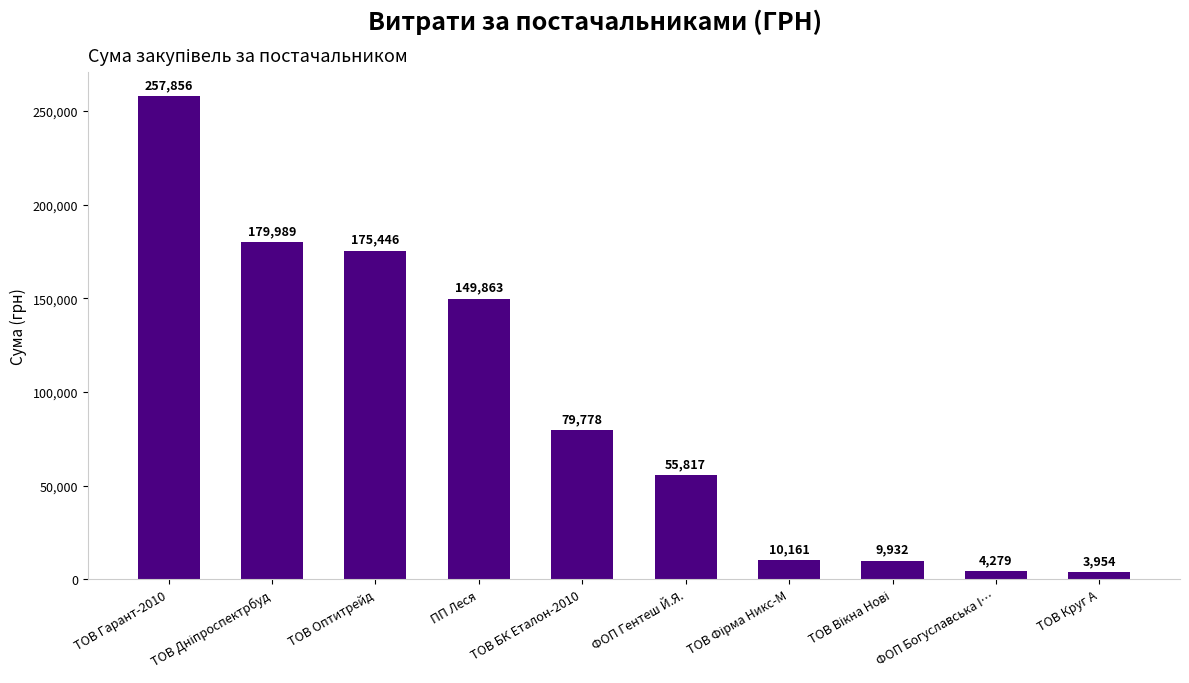

What is the difference between the maximum and minimum values?

253902.1